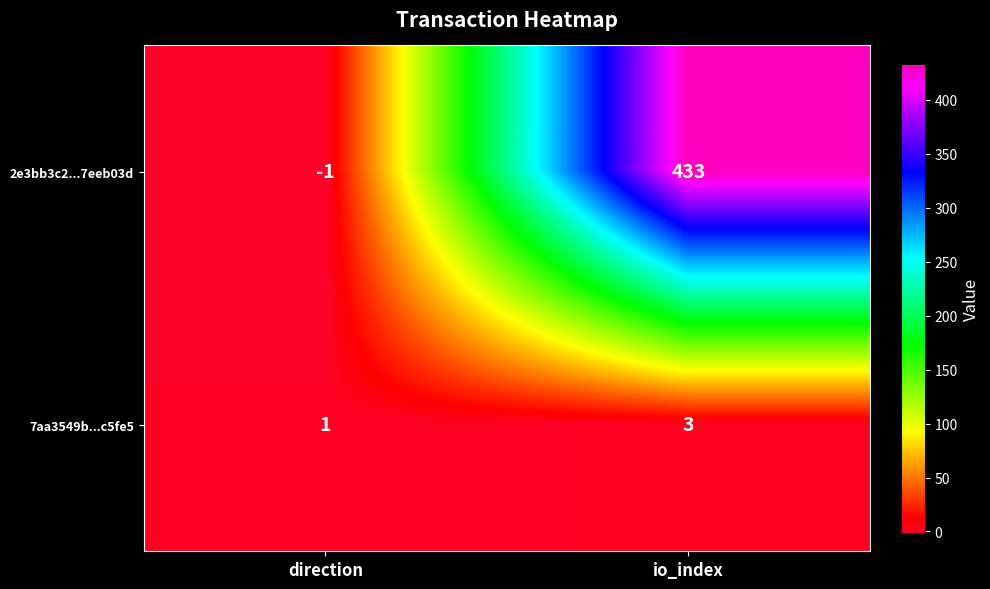

How many series are shown in this chart?

2